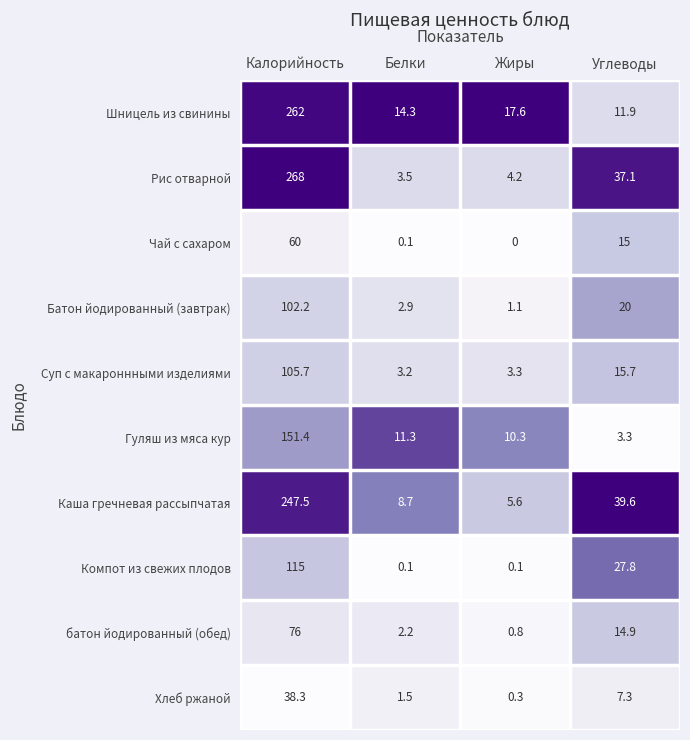

What is the highest value of the Рис отварной series?

268.0